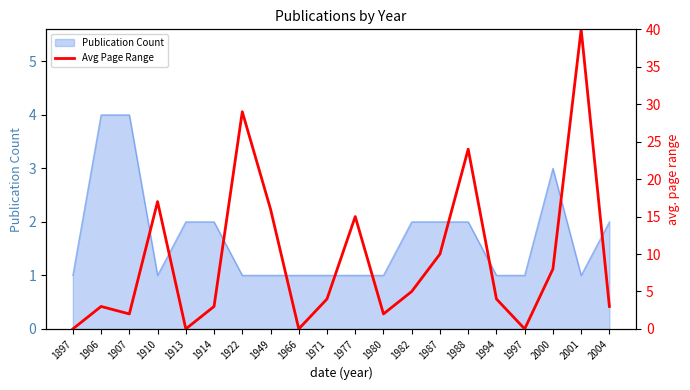

Reading right to left, transcribe all the data shown in this chart.

2004=3	2001=40	2000=8	1997=0	1994=4	1988=24	1987=10	1982=5	1980=2	1977=15	1971=4	1966=0	1949=16	1922=29	1914=3	1913=0	1910=17	1907=2	1906=3	1897=0